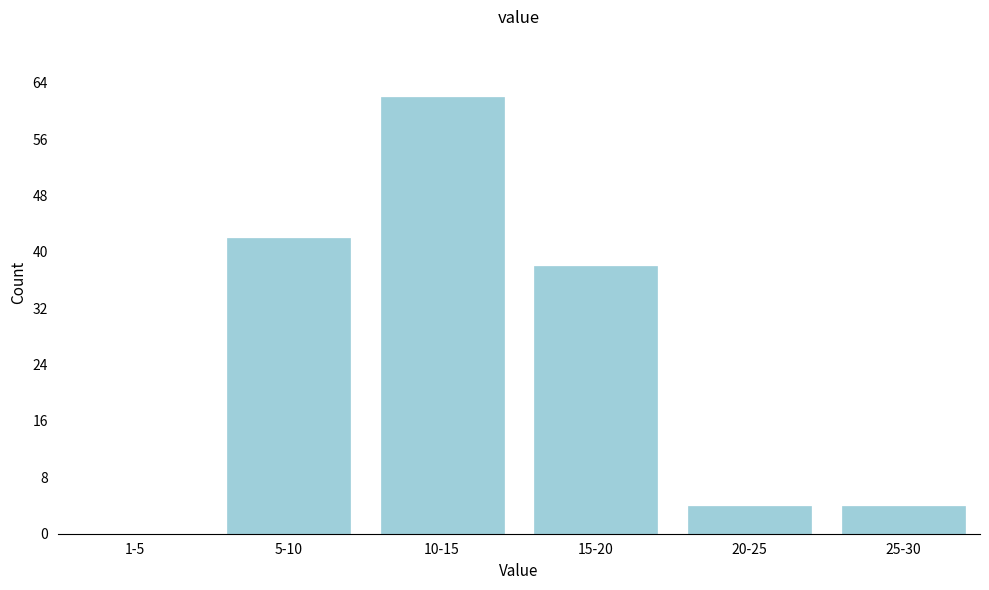

Reading right to left, what are all the values shown in this chart?

25-30=4	20-25=4	15-20=38	10-15=62	5-10=42	1-5=0